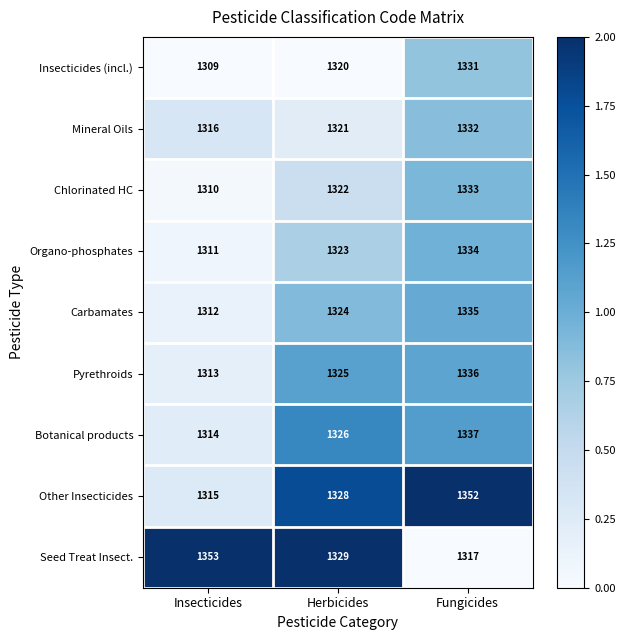

Which category has the highest value in the Mineral Oils series?

Fungicides